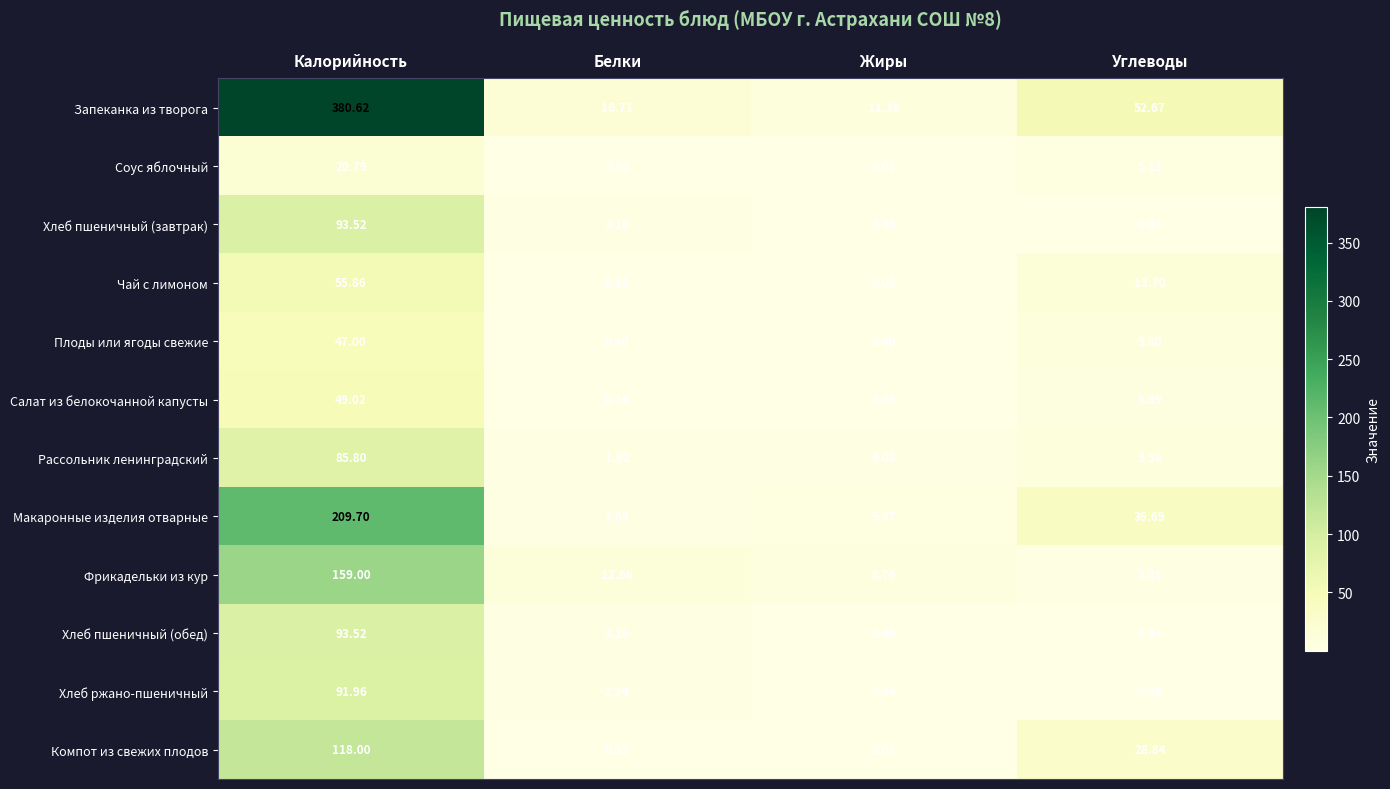

What is the spread (max minus min) of values at Жиры?

11.4